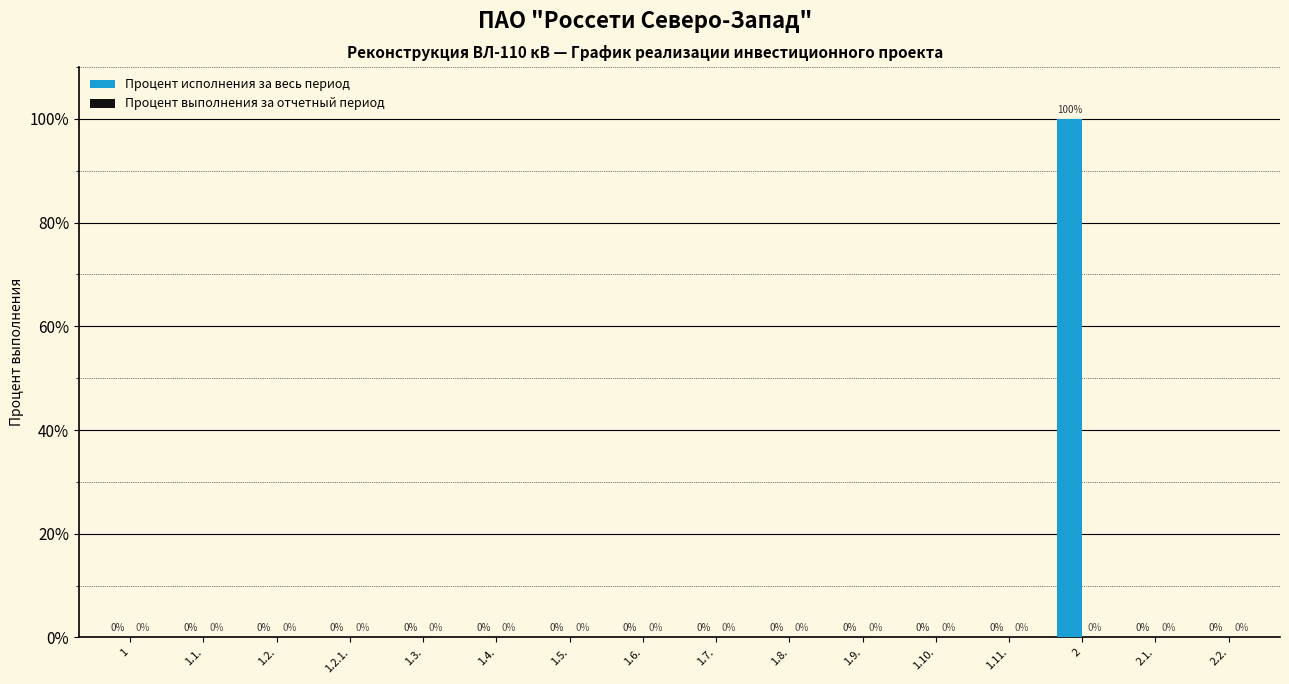

True or false: the data shows 0 at 1.11..

True